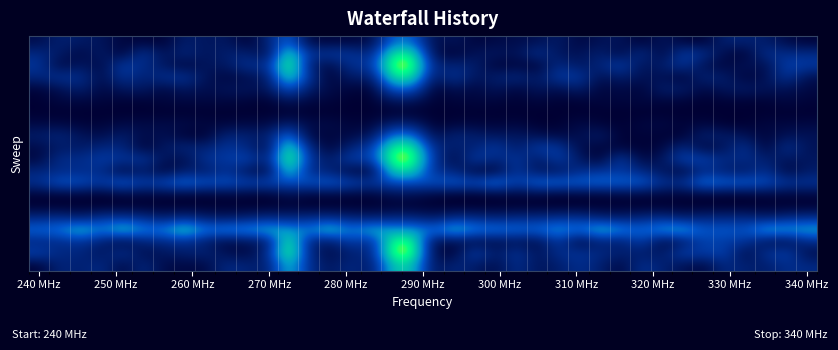

At how many categories does at least one series exceed 0?

38